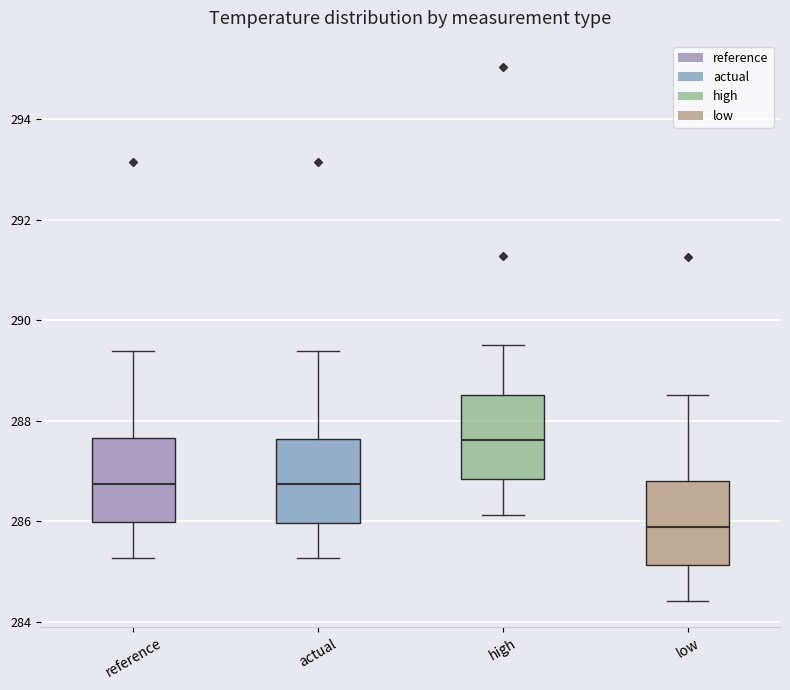

Where does the upper whisker of the box for high end on the y-axis? The values are not printed on the chart, so give them approximately, as read against the axis.

289.6